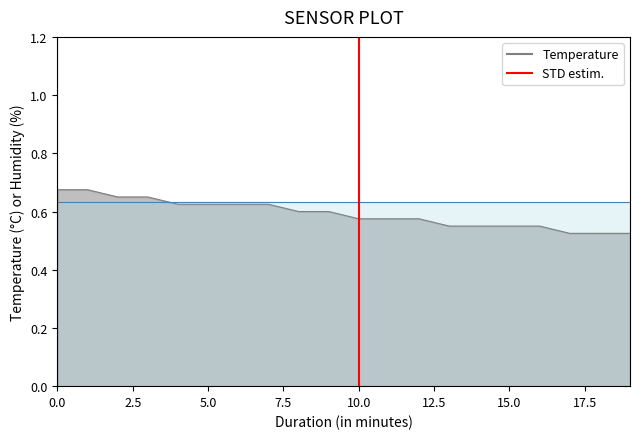

What is the maximum value shown in the chart?

0.7